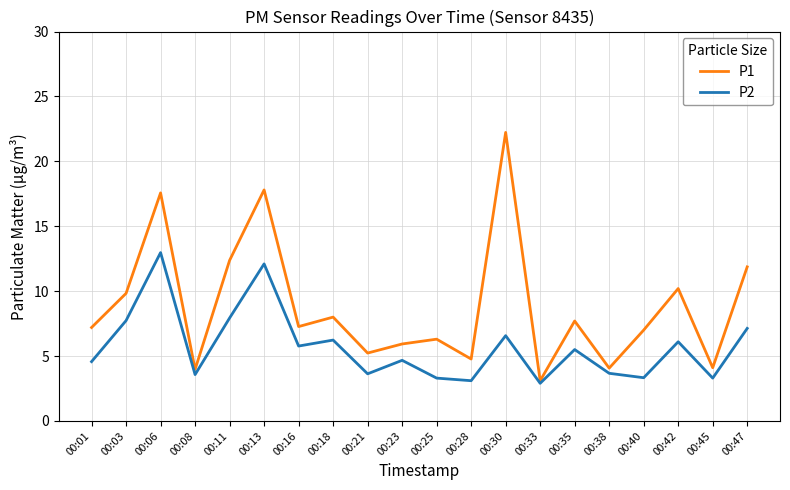

What is the greatest value displayed?

22.2